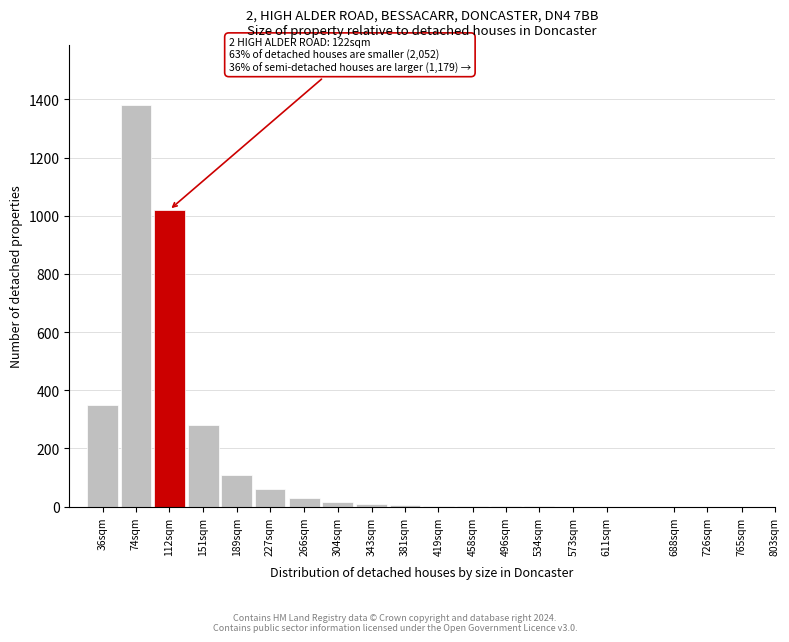

What is the sum of all values?

3265